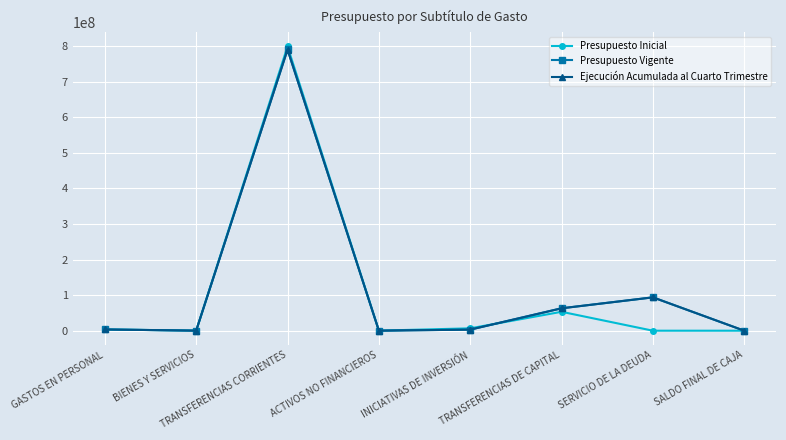

Which series has the largest range (max minus min)?

Presupuesto Inicial